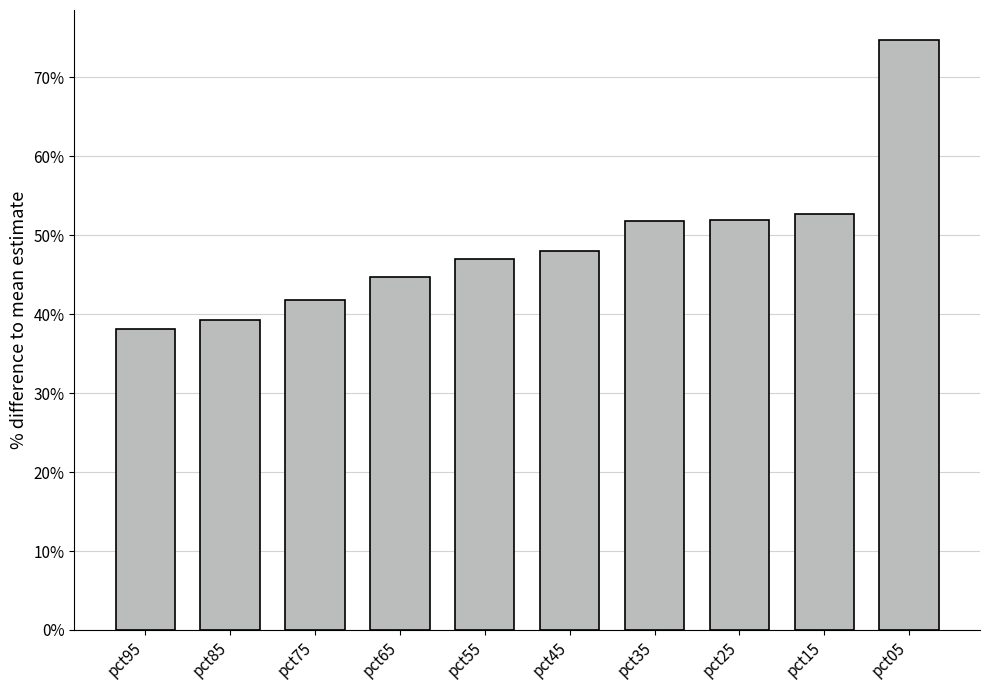

List the labels in order of value, largest first.

pct05, pct15, pct25, pct35, pct45, pct55, pct65, pct75, pct85, pct95